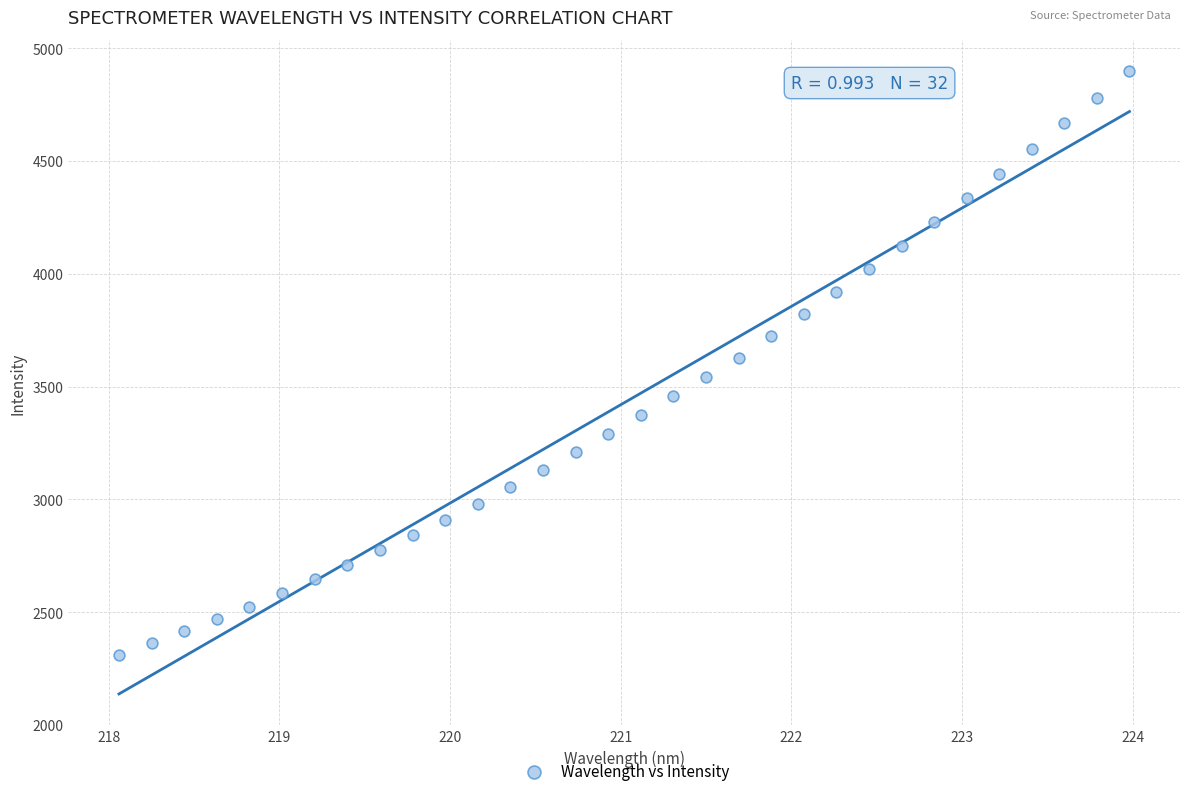

What is the range of X values (max minus min)?

5.9